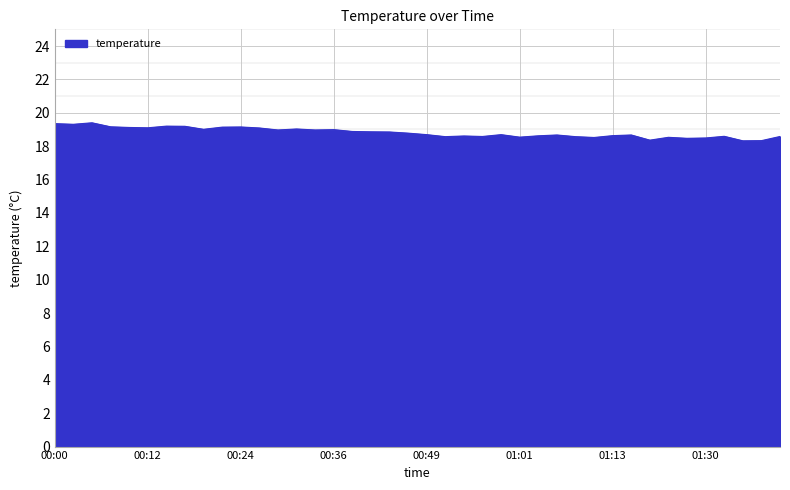

What is the minimum value shown in the chart?

18.3